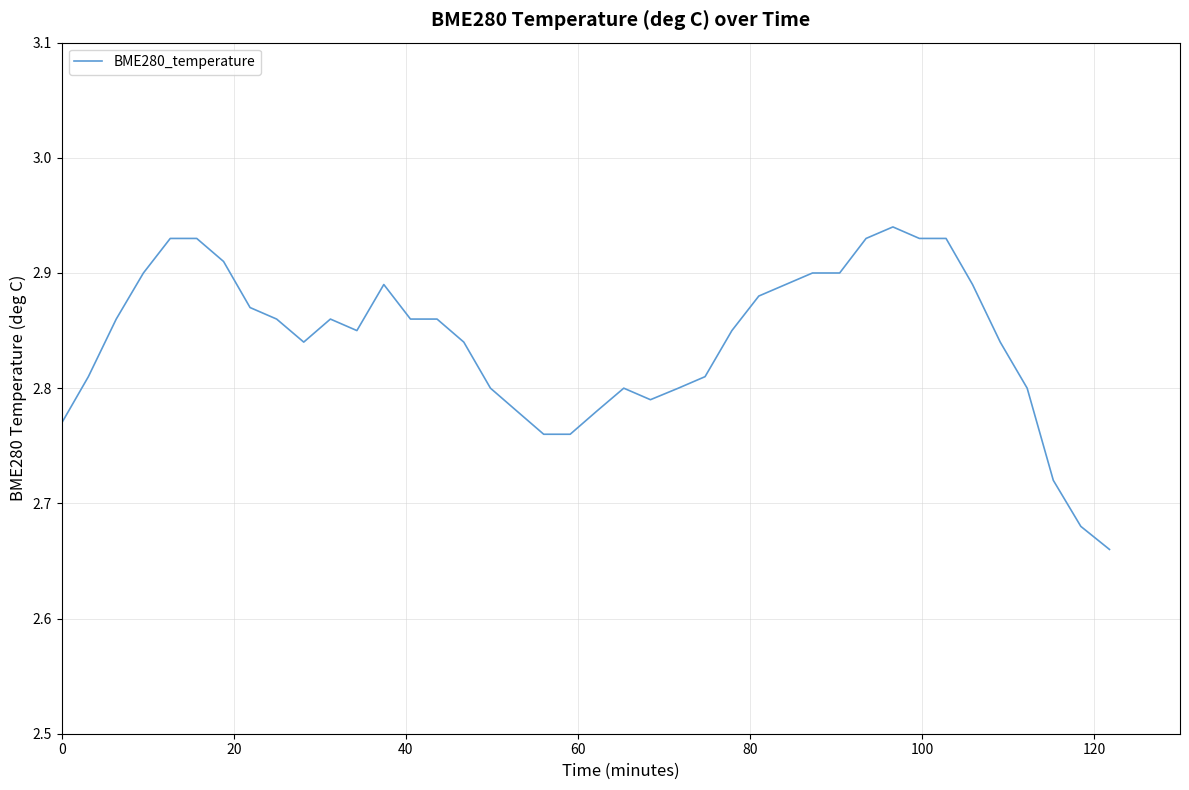

What is the difference between the maximum and minimum values?

0.3